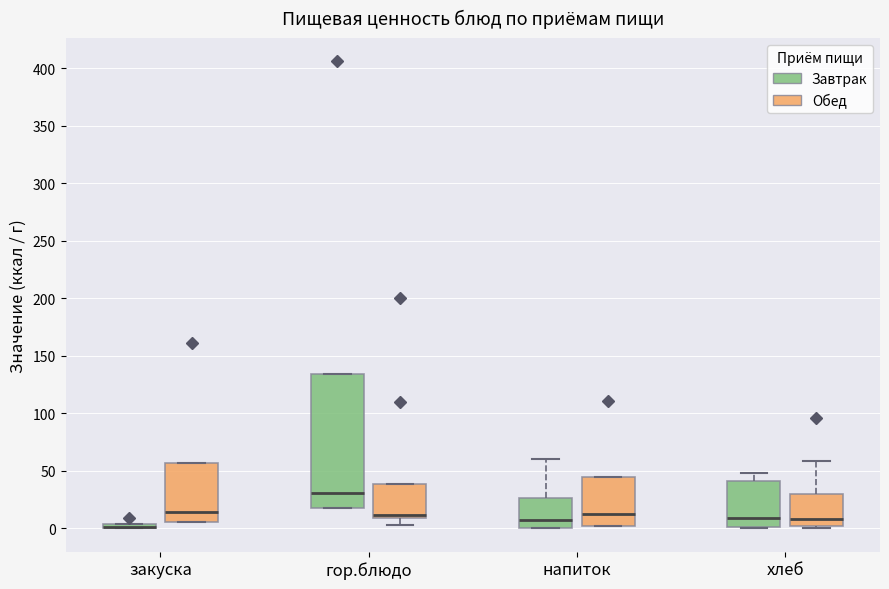

Comparing the boxes themselves (not the whiskers), which one is the tallest?

гор.блюдо (Завтрак)